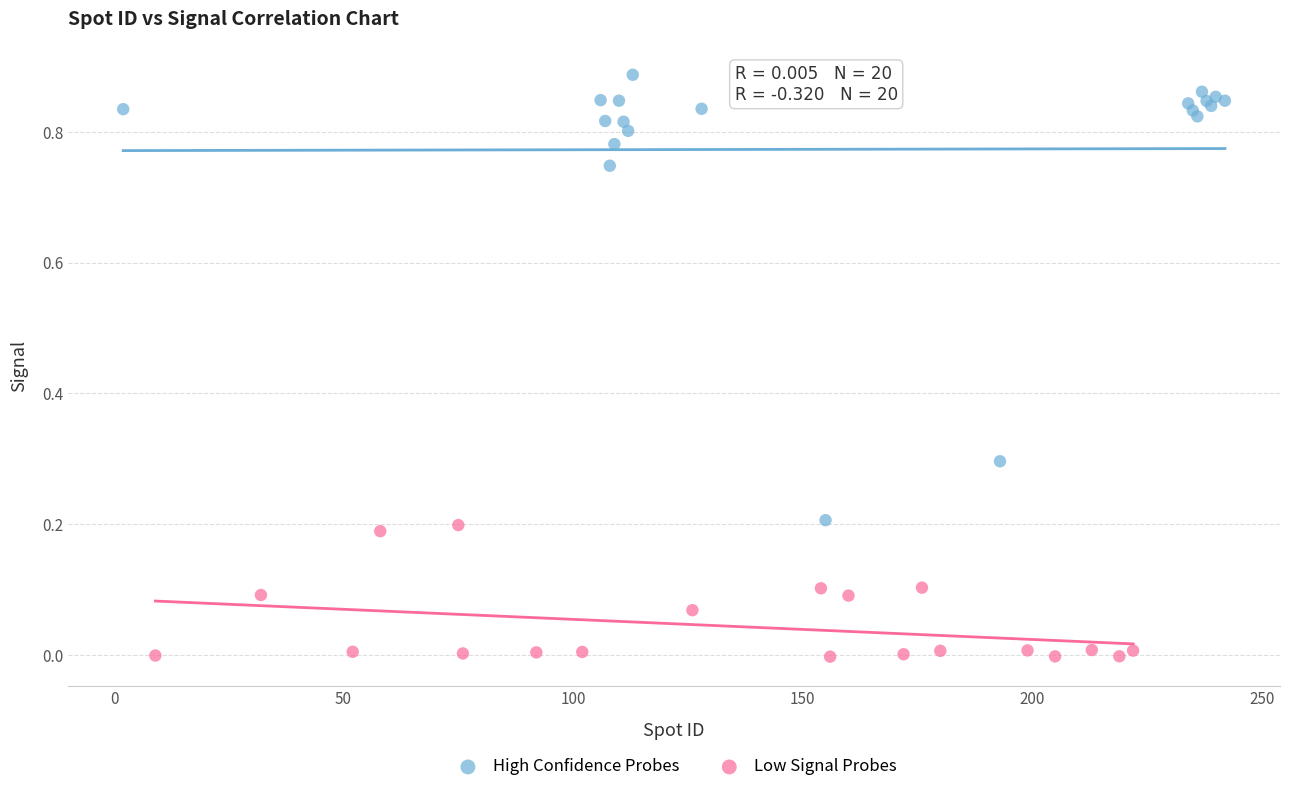

Which series contains the highest Y value?

High Confidence Probes